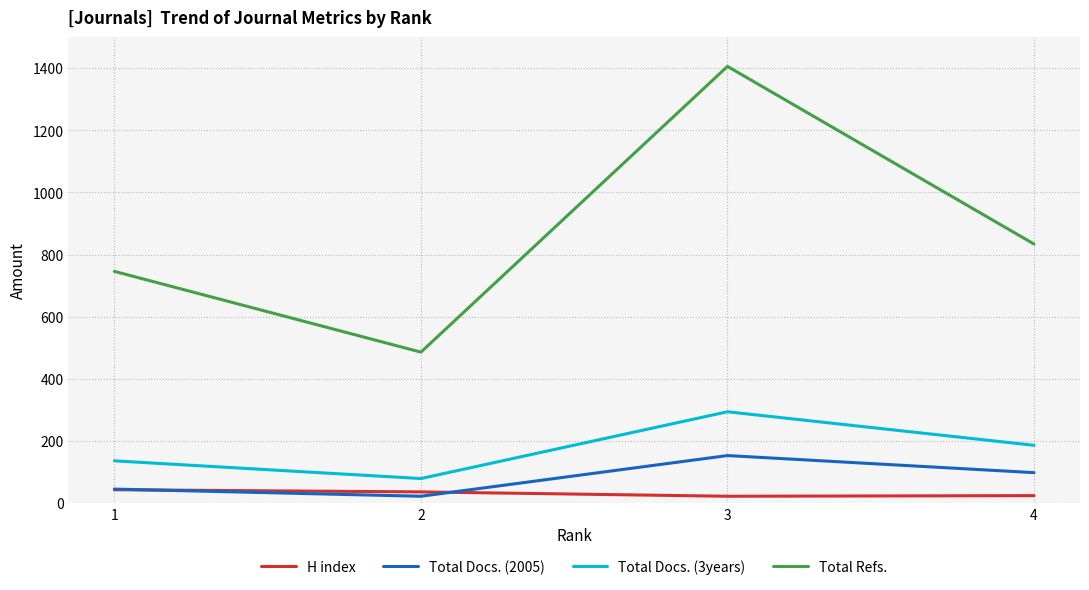

What is the sum of all Total Docs. (3years) values?

695